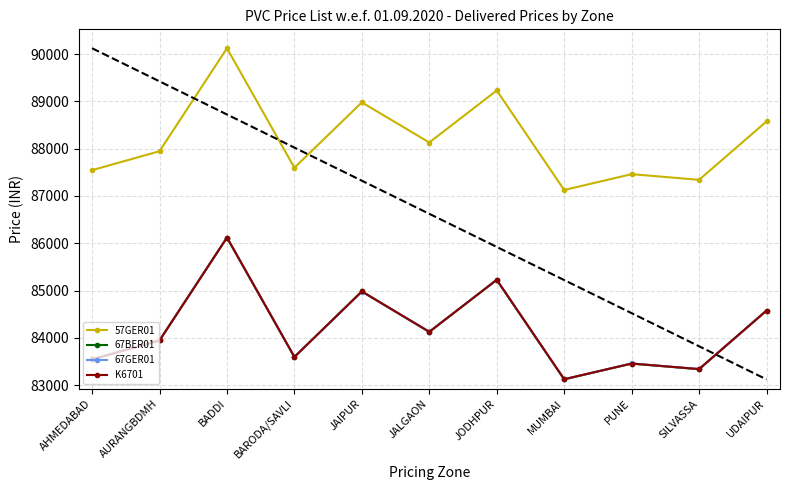

Does the chart display data point markers on the line(s)?

Yes